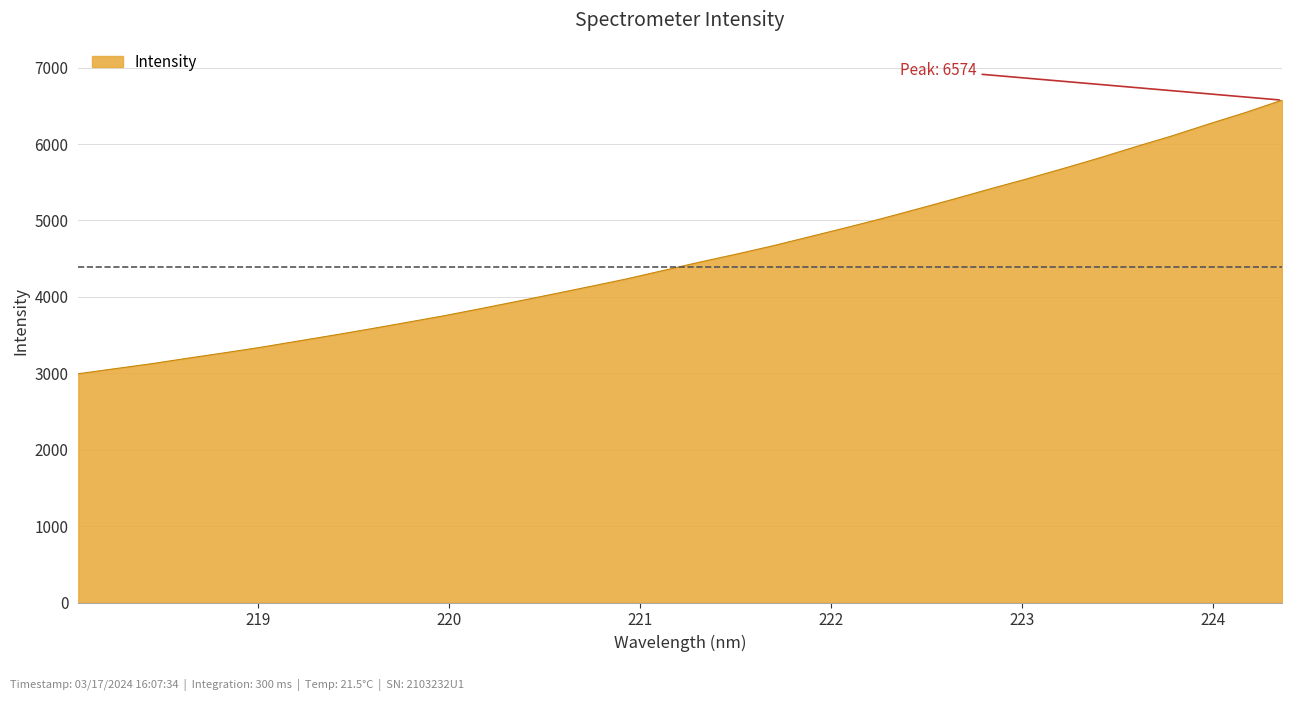

What is the difference between the maximum and minimum values?

3580.1